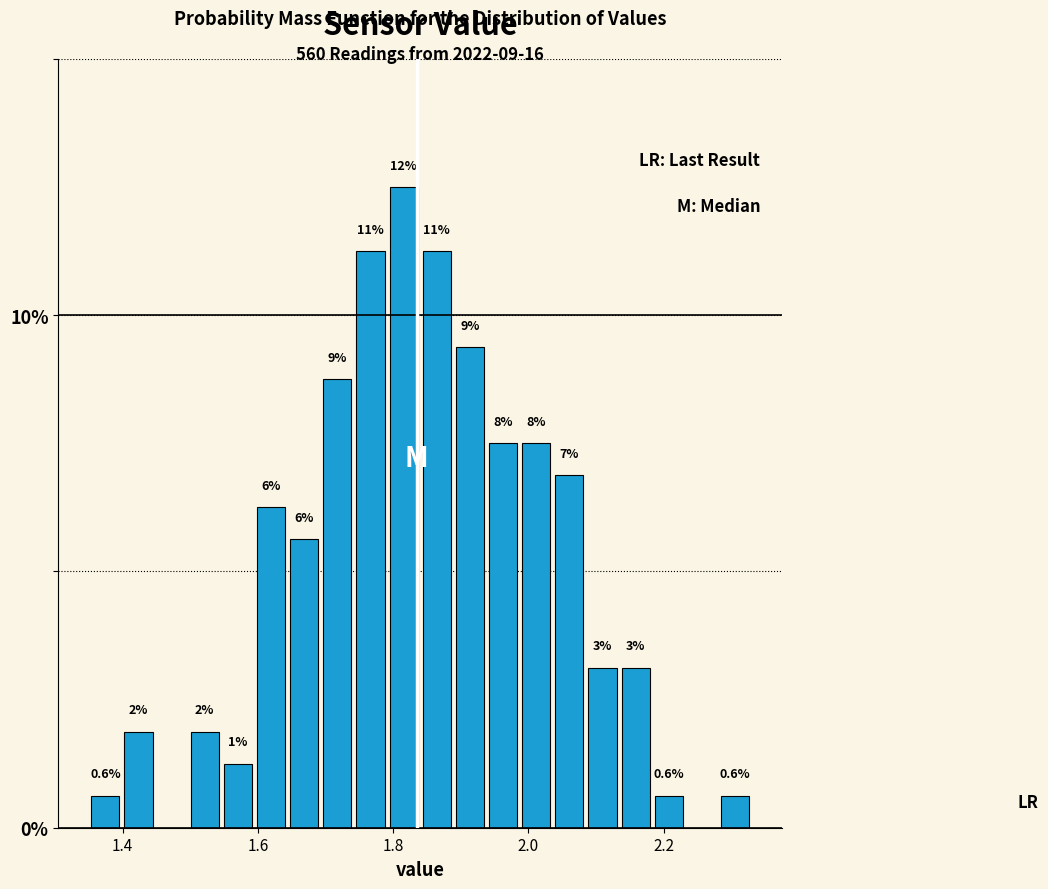

Read against the x-axis, roughly where is the centre of the tallest bar?

1.82